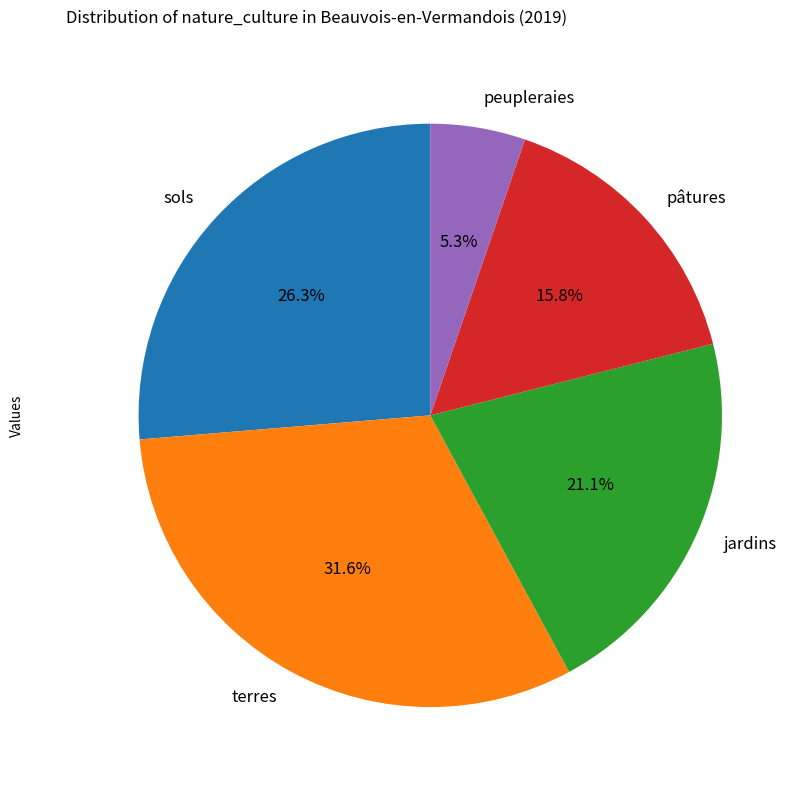

Between jardins and peupleraies, which is larger?

jardins